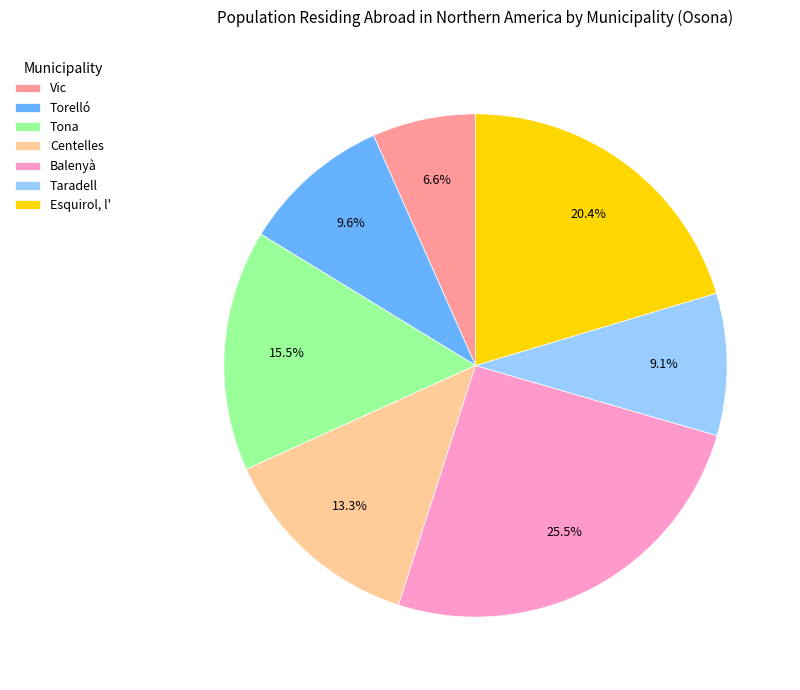

To the nearest percent, what is the combined percentage of Balenyà and Centelles?

39%